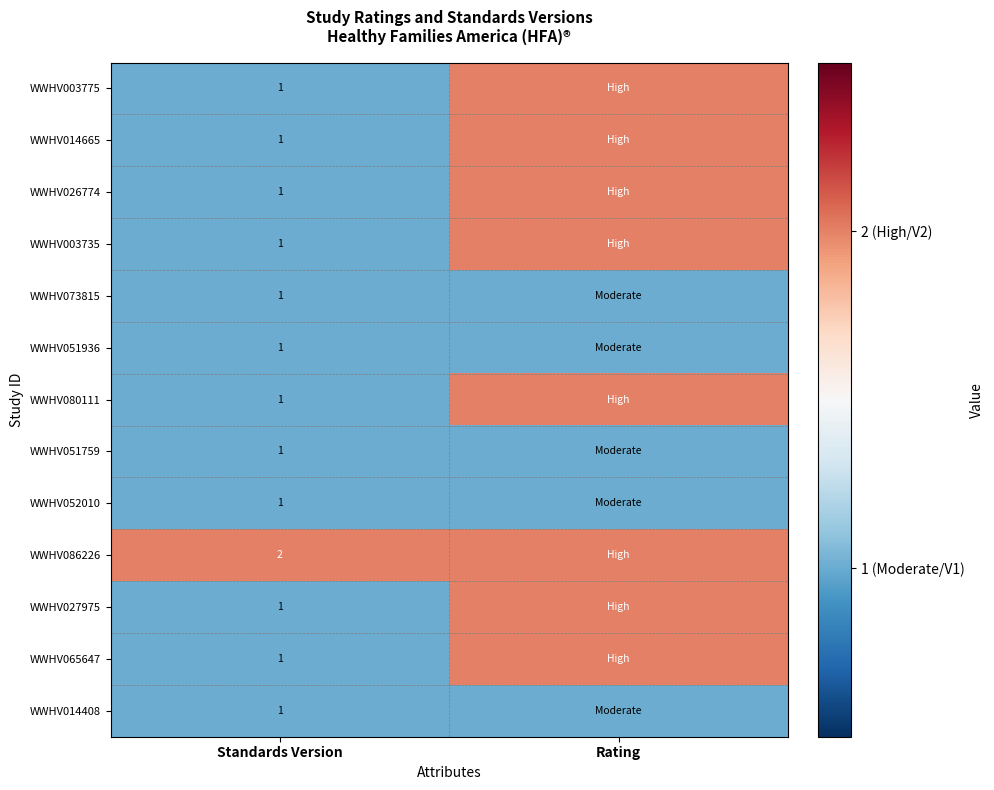

What is the spread (max minus min) of values at Standards Version?

1